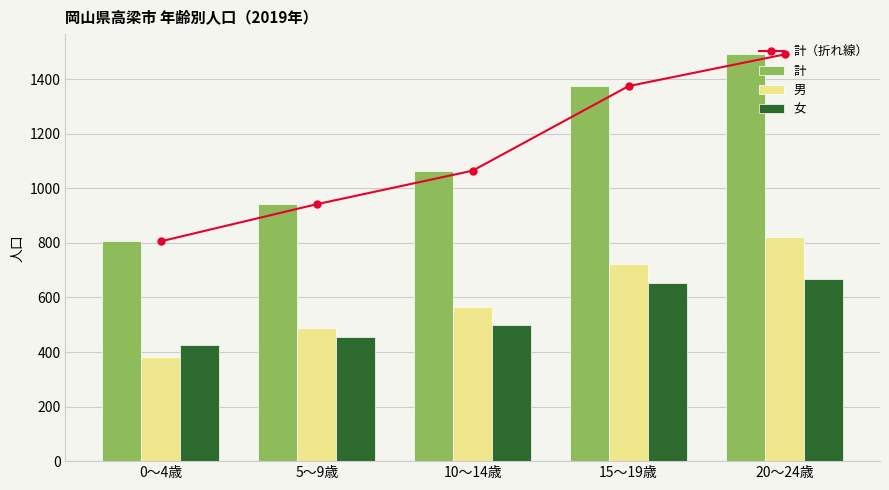

Is it true that 女 equals 156 at 10～14歳?

False